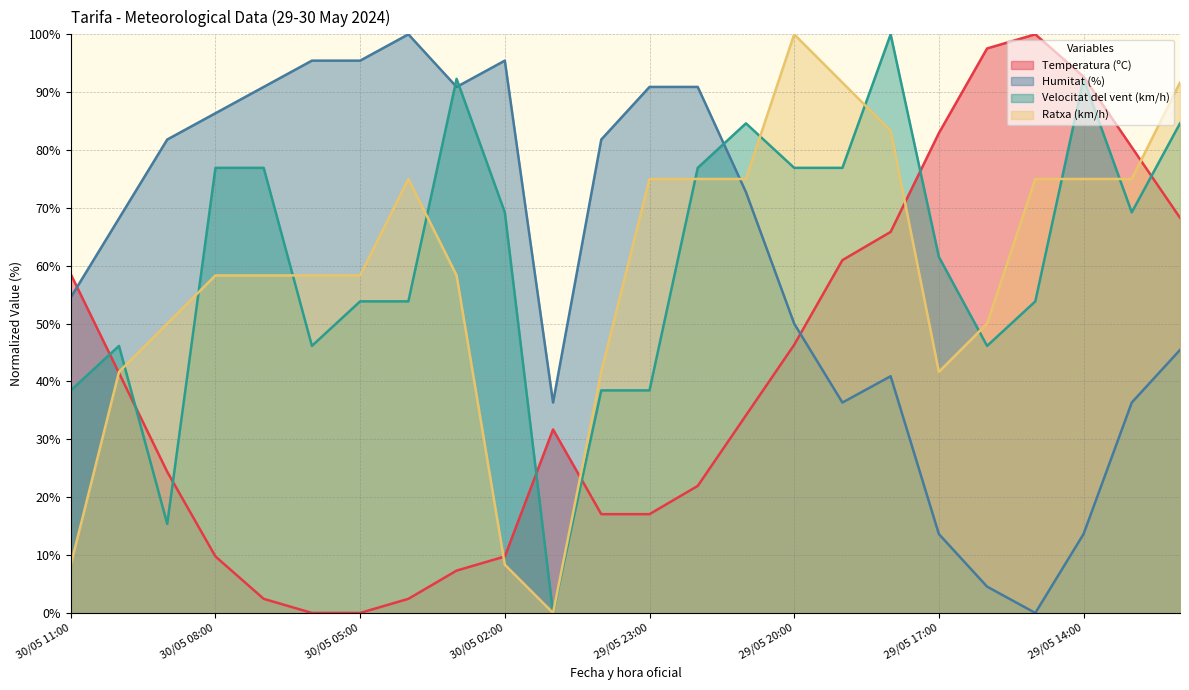

How many interior local valleys does the Ratxa (km/h) series have?

2